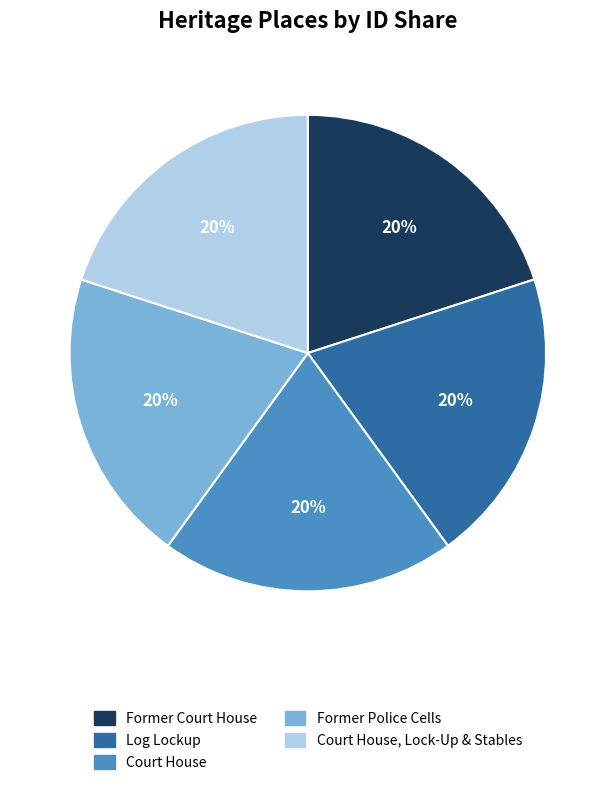

To the nearest percent, what is the average slice percentage?

20%